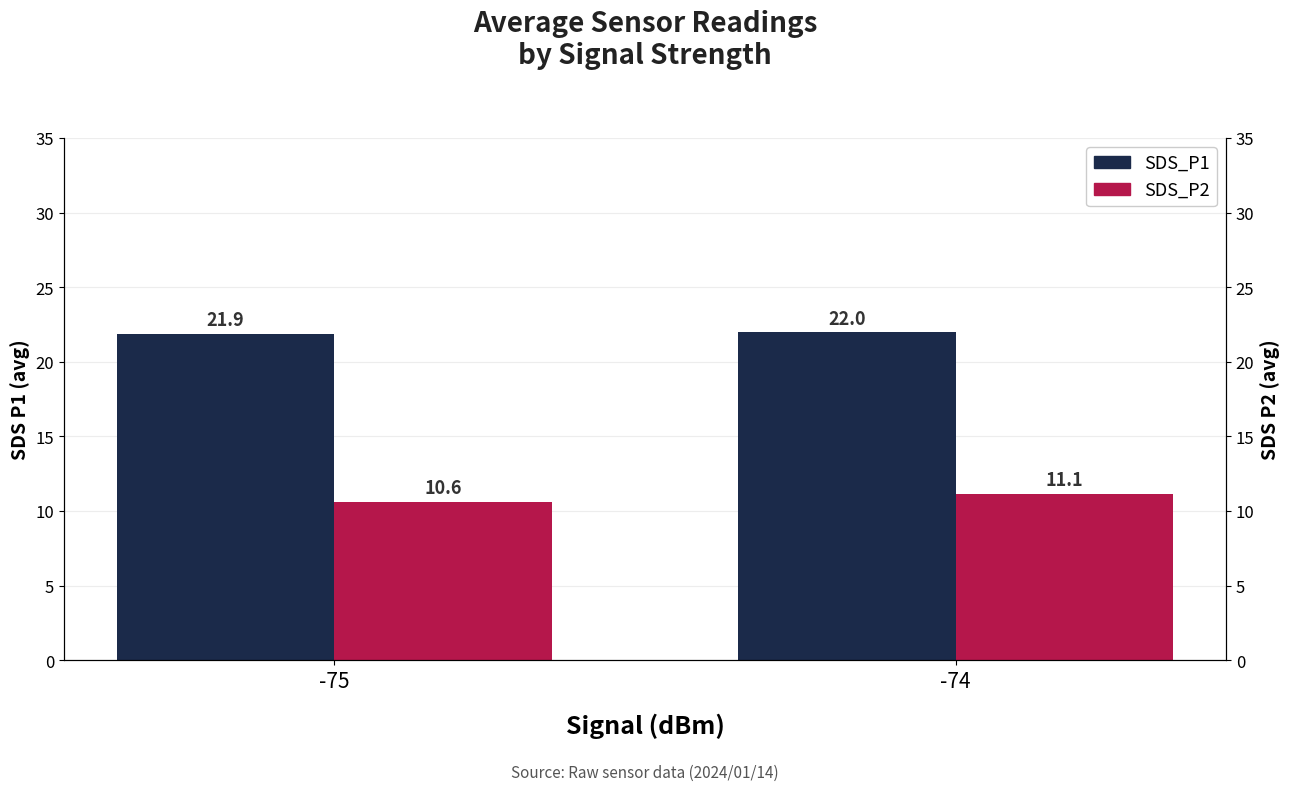

Reading right to left, extract all data points from this chart.

SDS_P1: 22.0	21.9
SDS_P2: 11.1	10.6